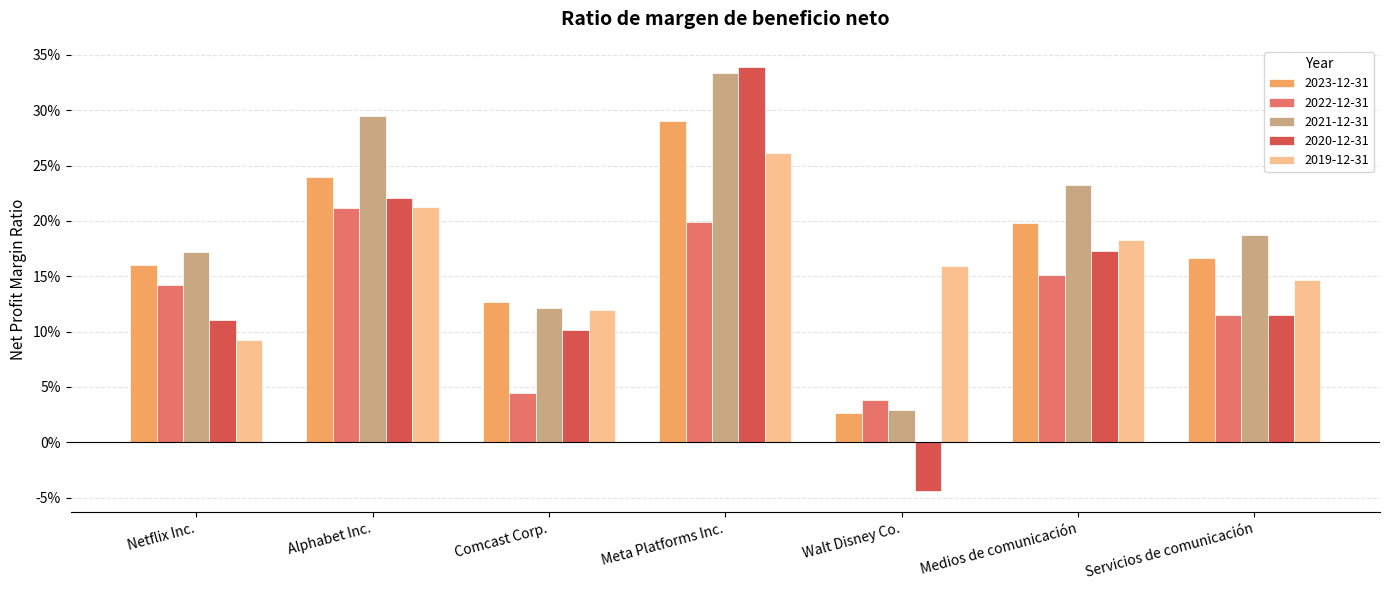

Are the bars grouped side by side (vs. stacked)?

Yes